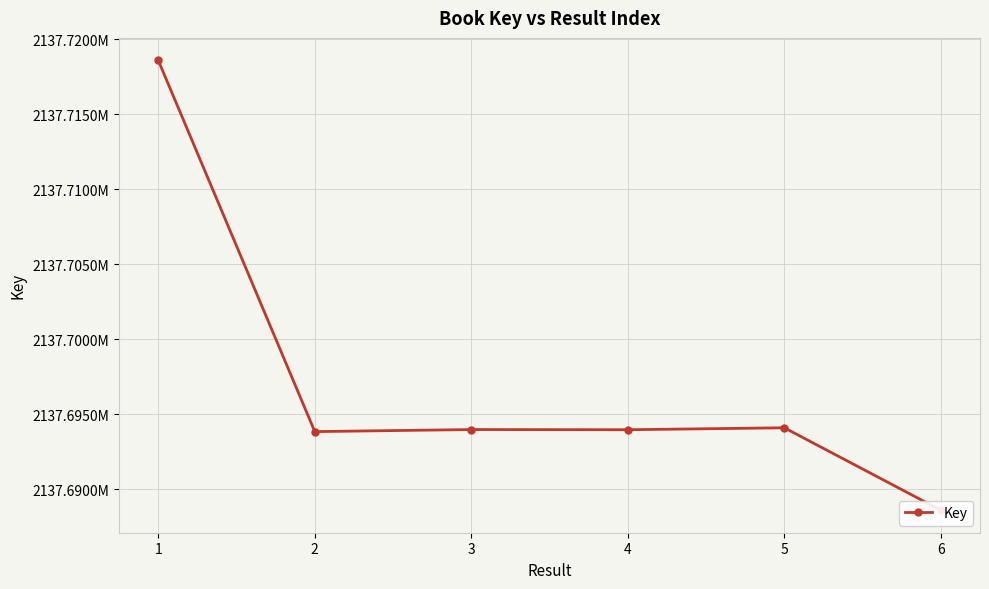

Where is the data nearest to the value 2137703591?

5